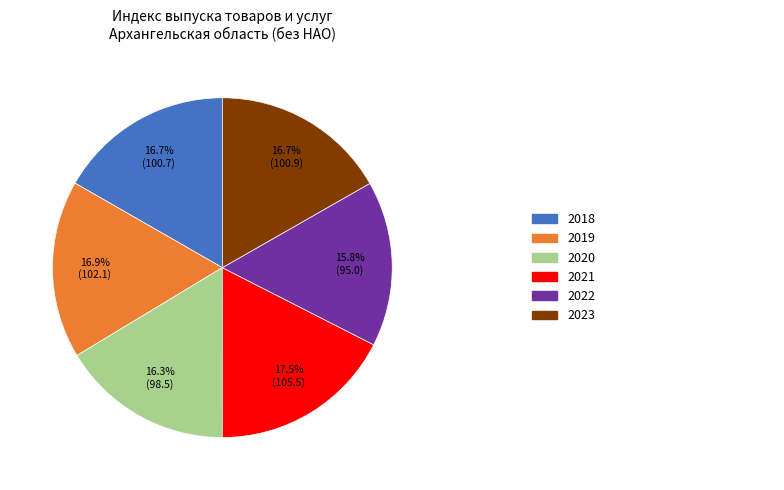

Does any single category account for the majority?

No